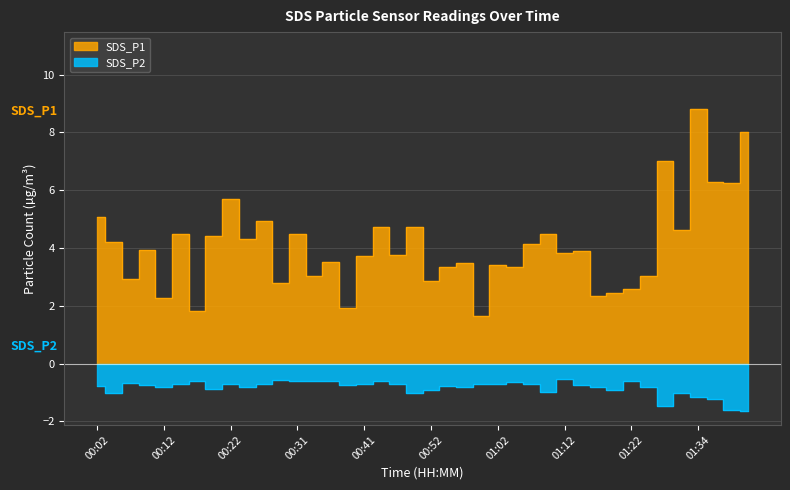

Reading left to right, list all the values displayed in this chart.

SDS_P1: 5.1	4.2	2.9	3.9	2.3	4.5	1.8	4.4	5.7	4.3	5.0	2.8	4.5	3.0	3.5	1.9	3.7	4.7	3.8	4.7	2.9	3.4	3.5	1.6	3.4	3.4	4.2	4.5	3.8	3.9	2.3	2.5	2.6	3.0	7.0	4.6	8.8	6.3	6.2	8.0
SDS_P2: -0.8	-1.0	-0.7	-0.7	-0.8	-0.7	-0.6	-0.9	-0.7	-0.8	-0.7	-0.6	-0.6	-0.6	-0.6	-0.7	-0.7	-0.6	-0.7	-1.0	-0.9	-0.8	-0.8	-0.7	-0.7	-0.7	-0.7	-1.0	-0.5	-0.7	-0.8	-0.9	-0.6	-0.8	-1.4	-1.0	-1.2	-1.2	-1.6	-1.6